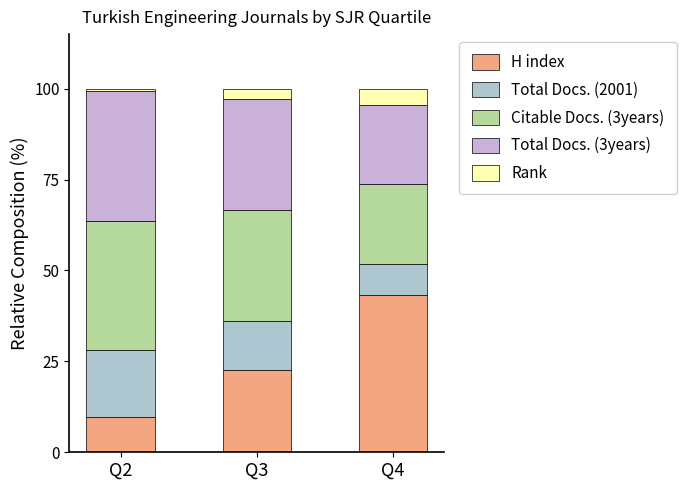

How many data points does each series have?

3